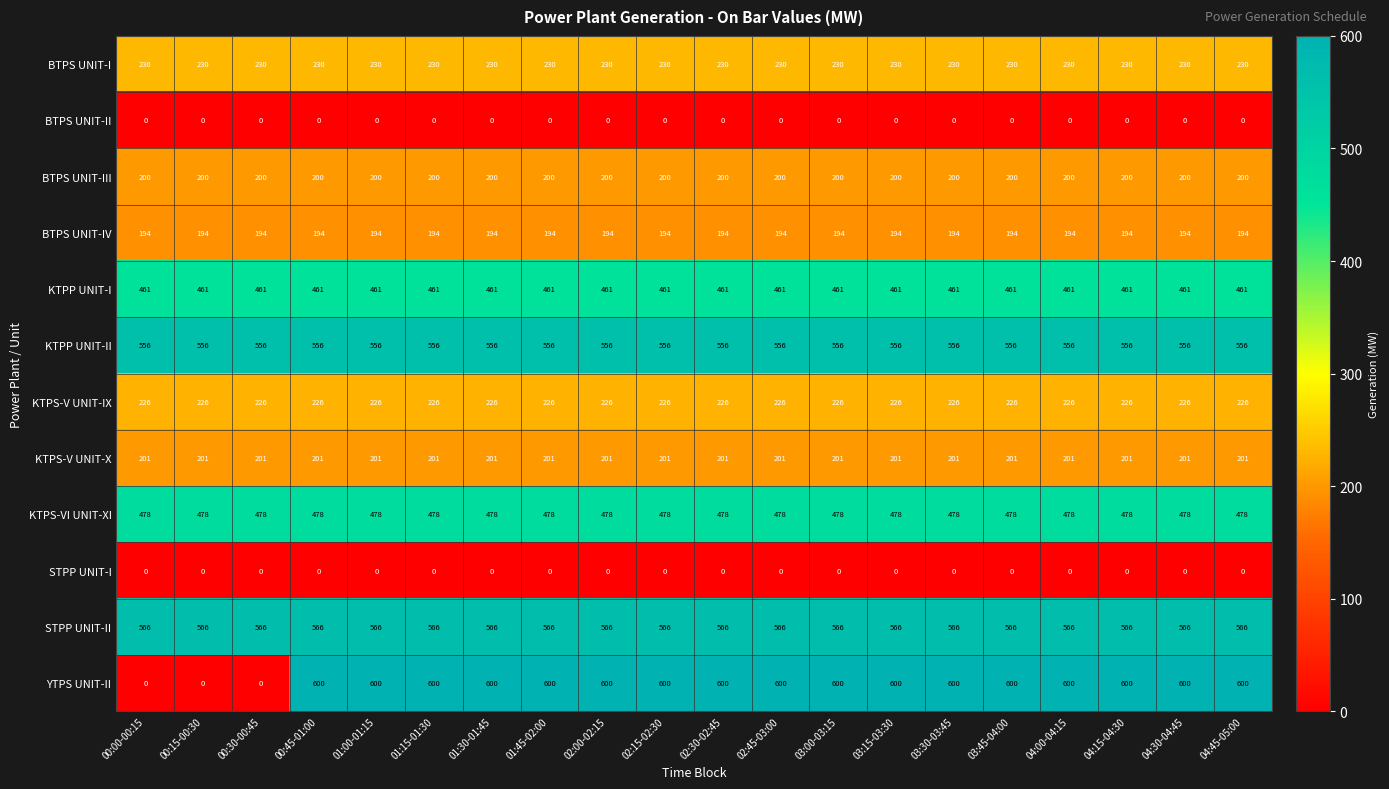

What is the maximum value shown in the chart?

600